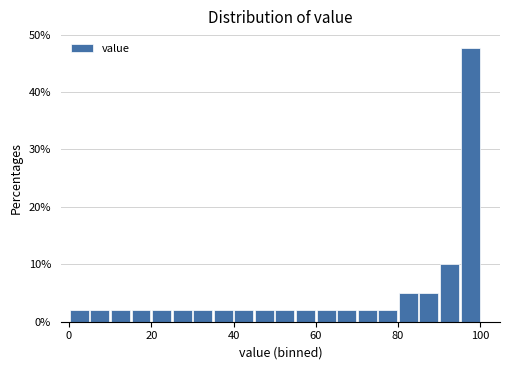

Read against the x-axis, roughly where is the centre of the tallest bar?

98